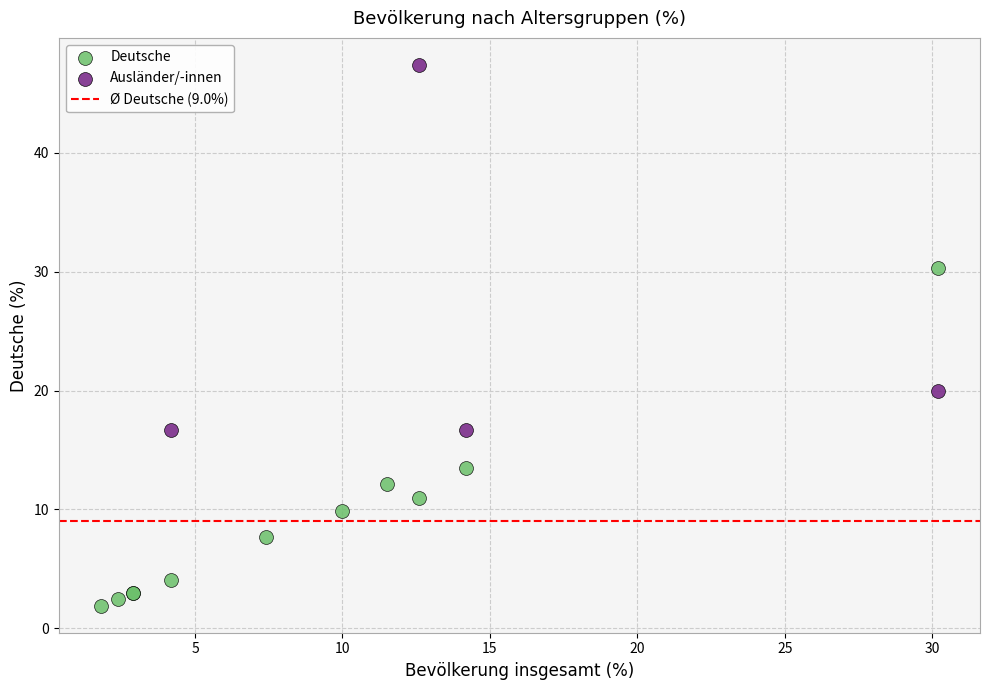

Which series has the widest spread of Y values?

Ausländer/-innen